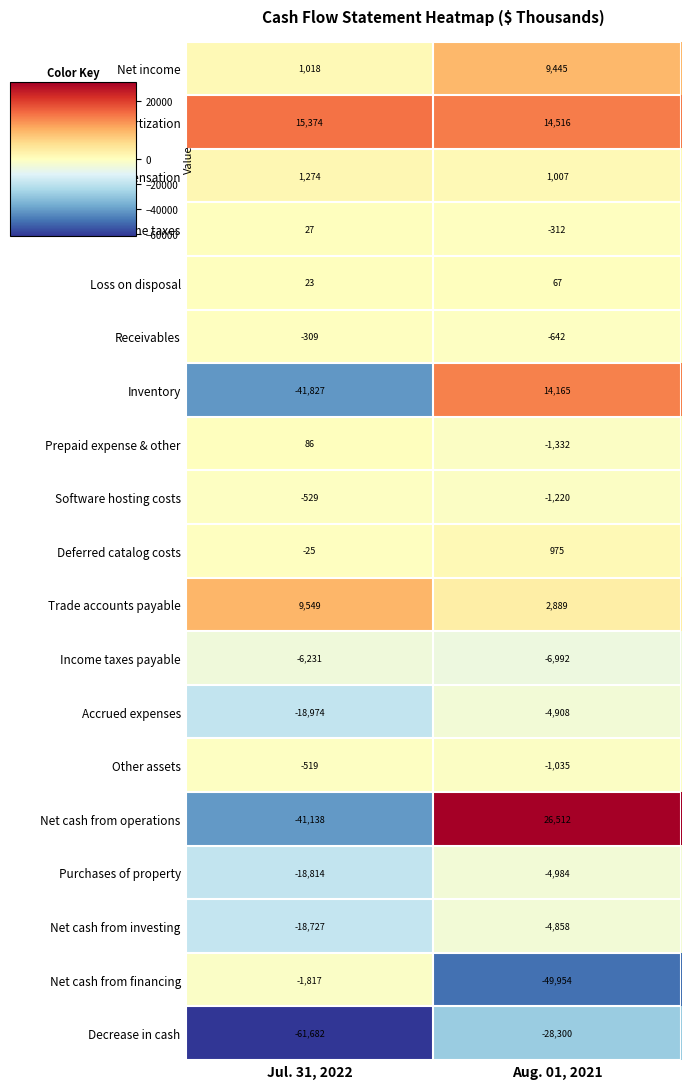

At which category is the sum across all series the highest?

Aug. 01, 2021